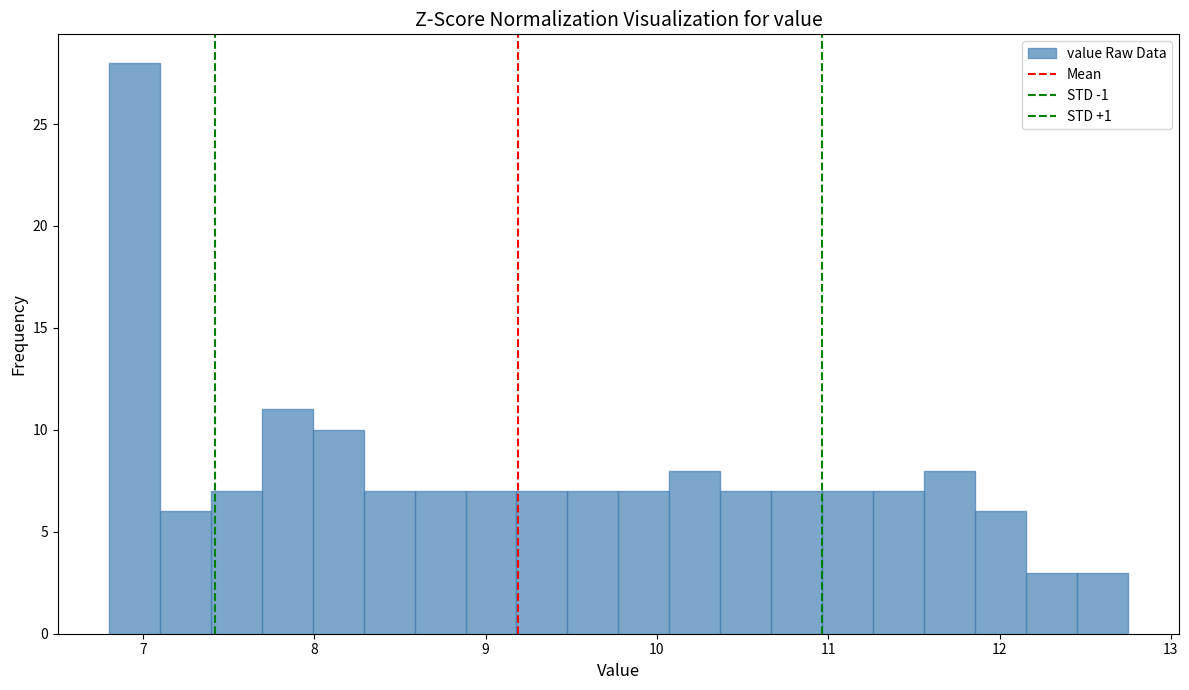

Read against the x-axis, roughly where is the centre of the tallest bar?

6.9